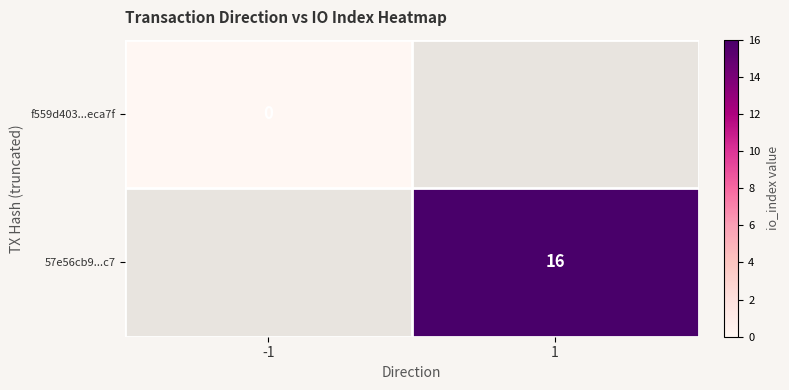

True or false: 57e56cb9...c7 has a value of 16 at 1.

True